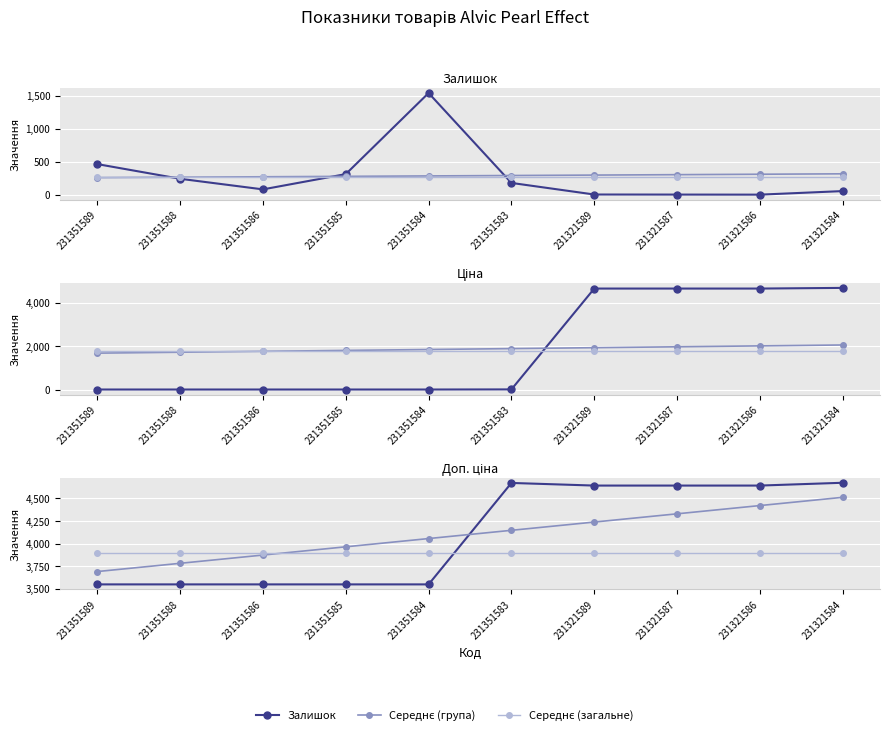

Reading left to right, list all the values displayed in this chart.

Залишок: 465.0	242.0	81.0	313.0	1545.0	179.0	3.0	2.0	1.0	55.0
Середнє (група): 3691.8	3783.0	3874.1	3965.3	4056.4	4147.6	4238.7	4329.9	4421.0	4512.2
Середнє (загальне): 3896.9	3896.9	3896.9	3896.9	3896.9	3896.9	3896.9	3896.9	3896.9	3896.9
Ціна: 15.8	15.8	15.8	15.8	15.8	20.8	4642.5	4642.5	4642.5	4672.9
Доп. ціна: 3550.0	3550.0	3550.0	3550.0	3550.0	4671.0	4642.0	4642.0	4642.0	4673.0